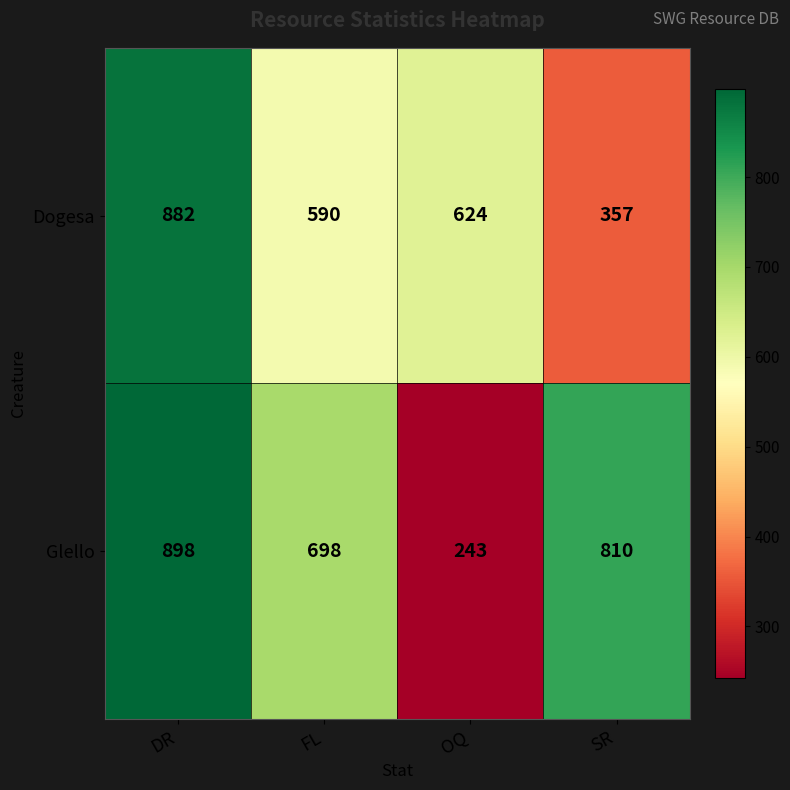

Between FL and SR, which series saw the biggest shift?

Dogesa